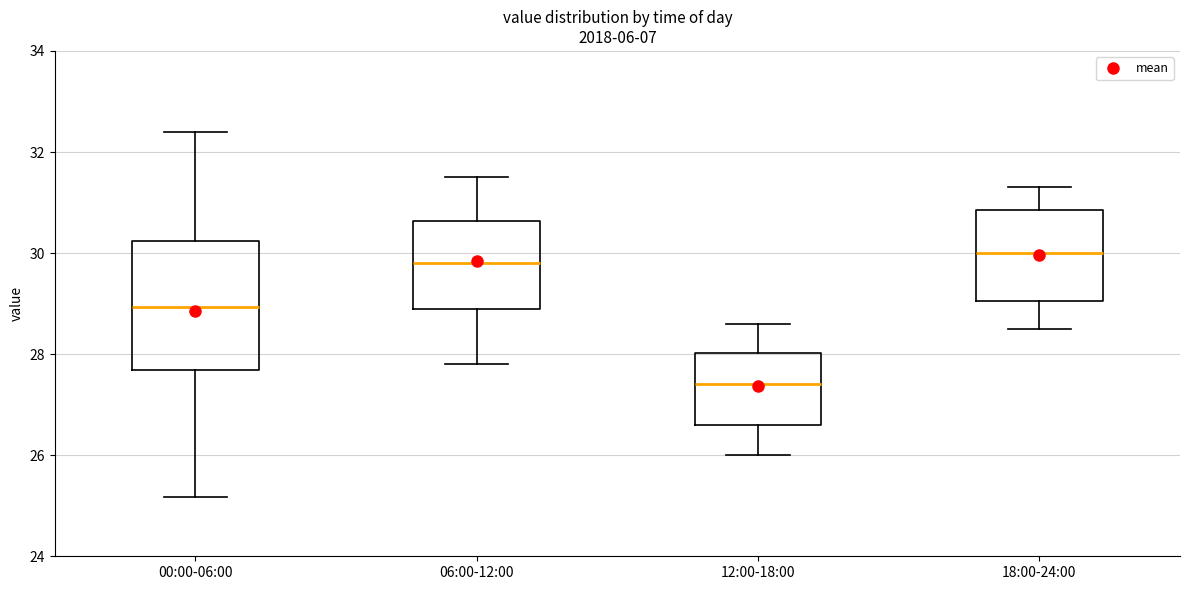

Reading left to right, transcribe this box plot: for each box, give where its median line is, the range the box spans, and where its two whiskers end, as read against the y-axis. The values are not printed on the chart, so give them approximately, as read against the axis.

00:00-06:00: median 29.0, box 27.6 to 30.2, whiskers 25.2 to 32.4
06:00-12:00: median 29.8, box 29.0 to 30.6, whiskers 27.8 to 31.6
12:00-18:00: median 27.4, box 26.6 to 28.0, whiskers 26.0 to 28.6
18:00-24:00: median 30.0, box 29.0 to 30.8, whiskers 28.6 to 31.4